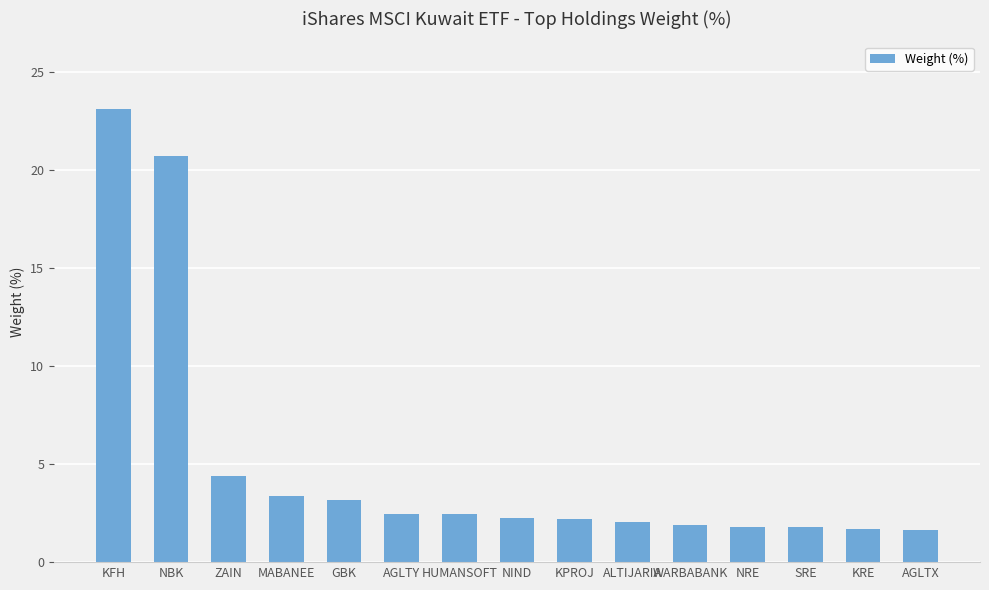

What is the sum of all values?

75.1